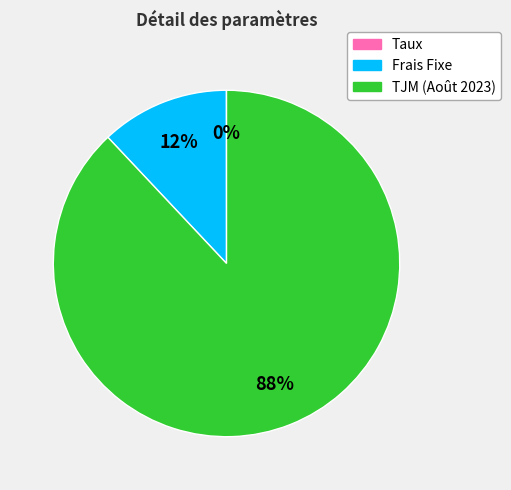

Which slice is the largest?

TJM (Août 2023)